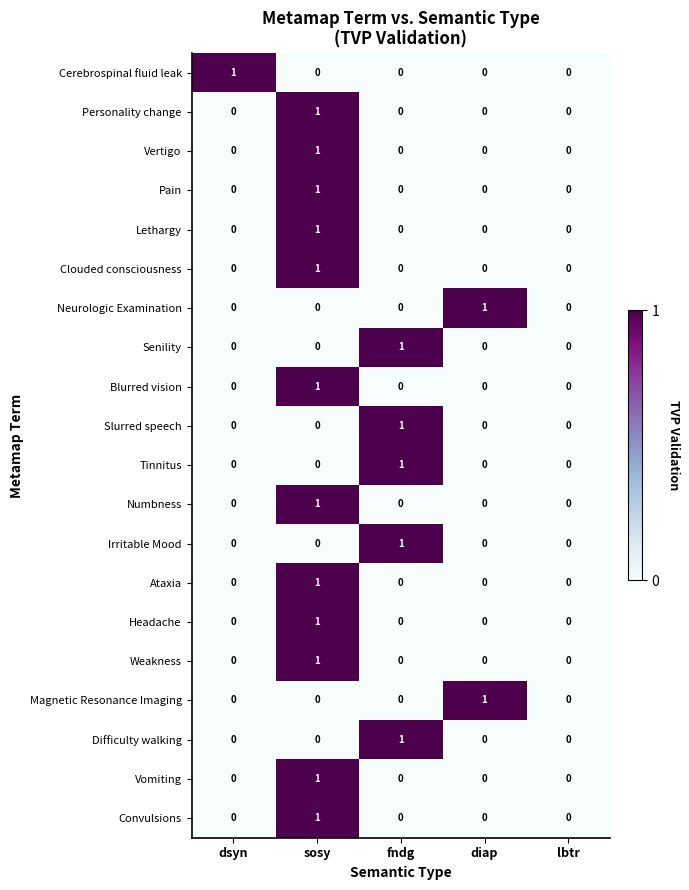

How many Ataxia values are between 0 and 1?

5